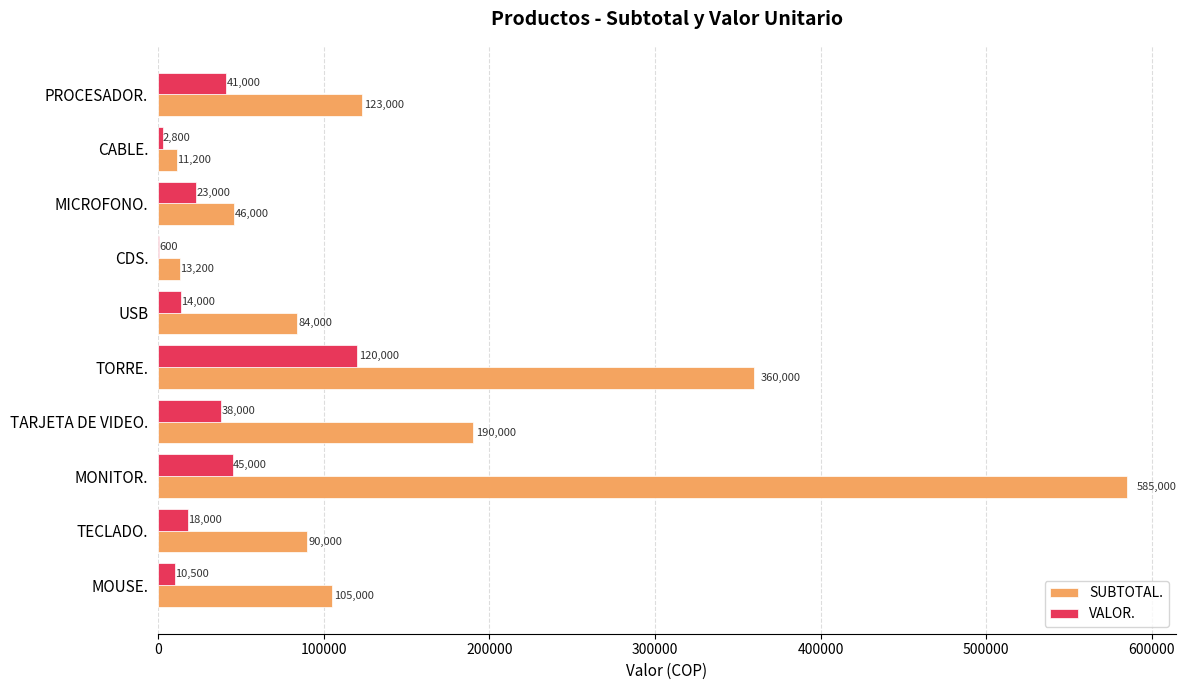

What is the approximate value of VALOR. at CABLE.?

2800